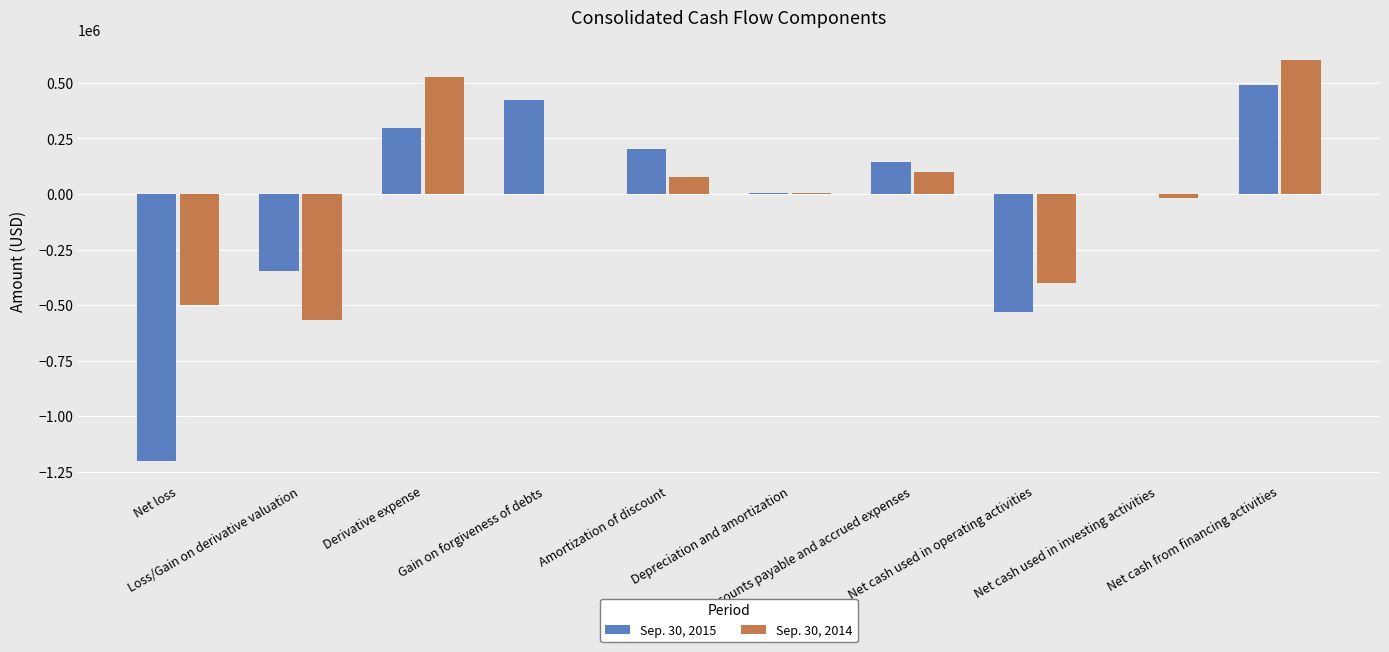

Which category has the highest value in the Sep. 30, 2015 series?

Net cash from financing activities